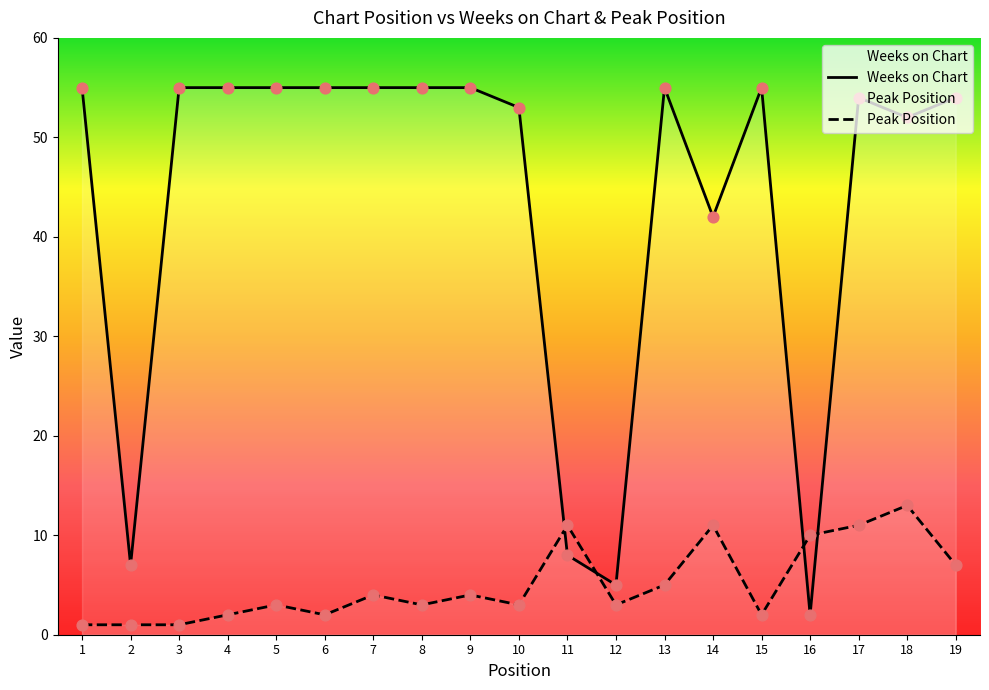

At how many categories does at least one series exceed 42?

14